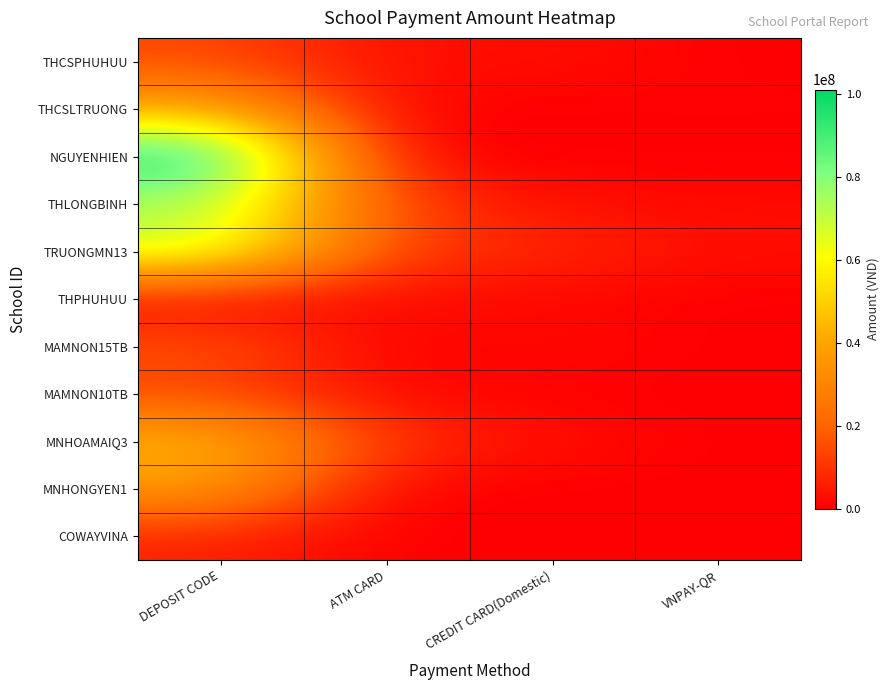

Reading left to right, list all the values displayed in this chart.

THCSPHUHUU: DEPOSIT CODE=14301700	ATM CARD=2716900	CREDIT CARD(Domestic)=3238190	VNPAY-QR=0
THCSLTRUONG: DEPOSIT CODE=40944820	ATM CARD=597300	CREDIT CARD(Domestic)=0	VNPAY-QR=635390
NGUYENHIEN: DEPOSIT CODE=101089400	ATM CARD=0	CREDIT CARD(Domestic)=0	VNPAY-QR=0
THLONGBINH: DEPOSIT CODE=72748000	ATM CARD=12946700	CREDIT CARD(Domestic)=2859034	VNPAY-QR=2106924
TRUONGMN13: DEPOSIT CODE=71174500	ATM CARD=10882500	CREDIT CARD(Domestic)=8446495	VNPAY-QR=2799370
THPHUHUU: DEPOSIT CODE=380300	ATM CARD=2700900	CREDIT CARD(Domestic)=1278055	VNPAY-QR=0
MAMNON15TB: DEPOSIT CODE=17129700	ATM CARD=0	CREDIT CARD(Domestic)=2354970	VNPAY-QR=0
MAMNON10TB: DEPOSIT CODE=13014100	ATM CARD=1376300	CREDIT CARD(Domestic)=0	VNPAY-QR=0
MNHOAMAIQ3: DEPOSIT CODE=45338500	ATM CARD=10249900	CREDIT CARD(Domestic)=3162910	VNPAY-QR=0
MNHONGYEN1: DEPOSIT CODE=37579300	ATM CARD=0	CREDIT CARD(Domestic)=0	VNPAY-QR=0
COWAYVINA: DEPOSIT CODE=6780000	ATM CARD=0	CREDIT CARD(Domestic)=0	VNPAY-QR=0